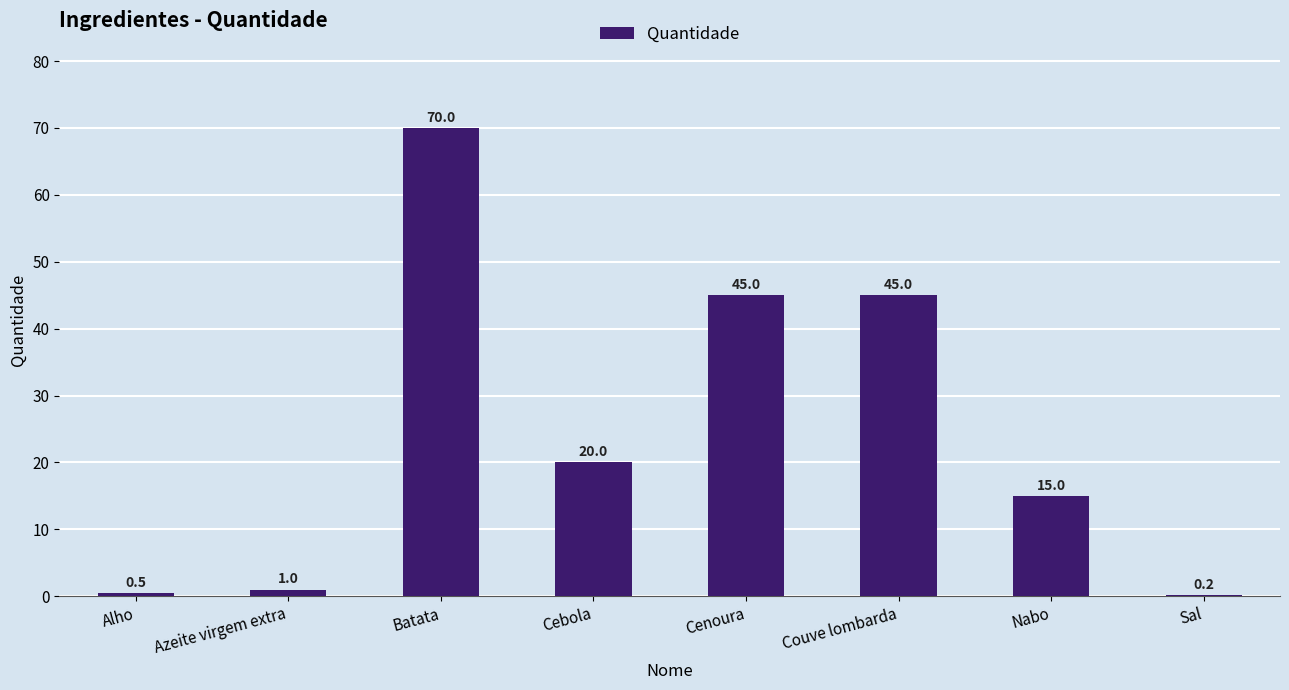

What is the maximum value shown in the chart?

70.0